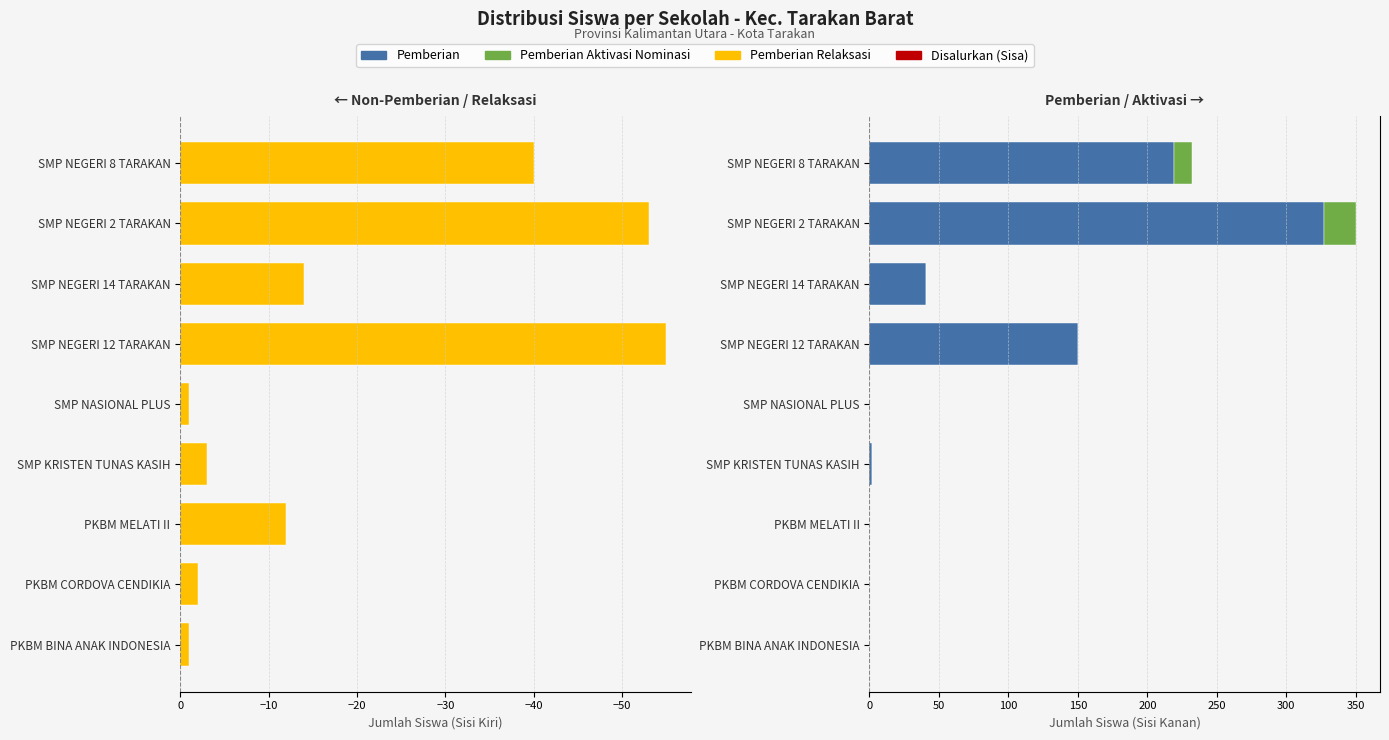

List the series in order of their peak value, lowest first.

Pemberian Relaksasi, Disalurkan (Sisa), Pemberian Aktivasi, Pemberian